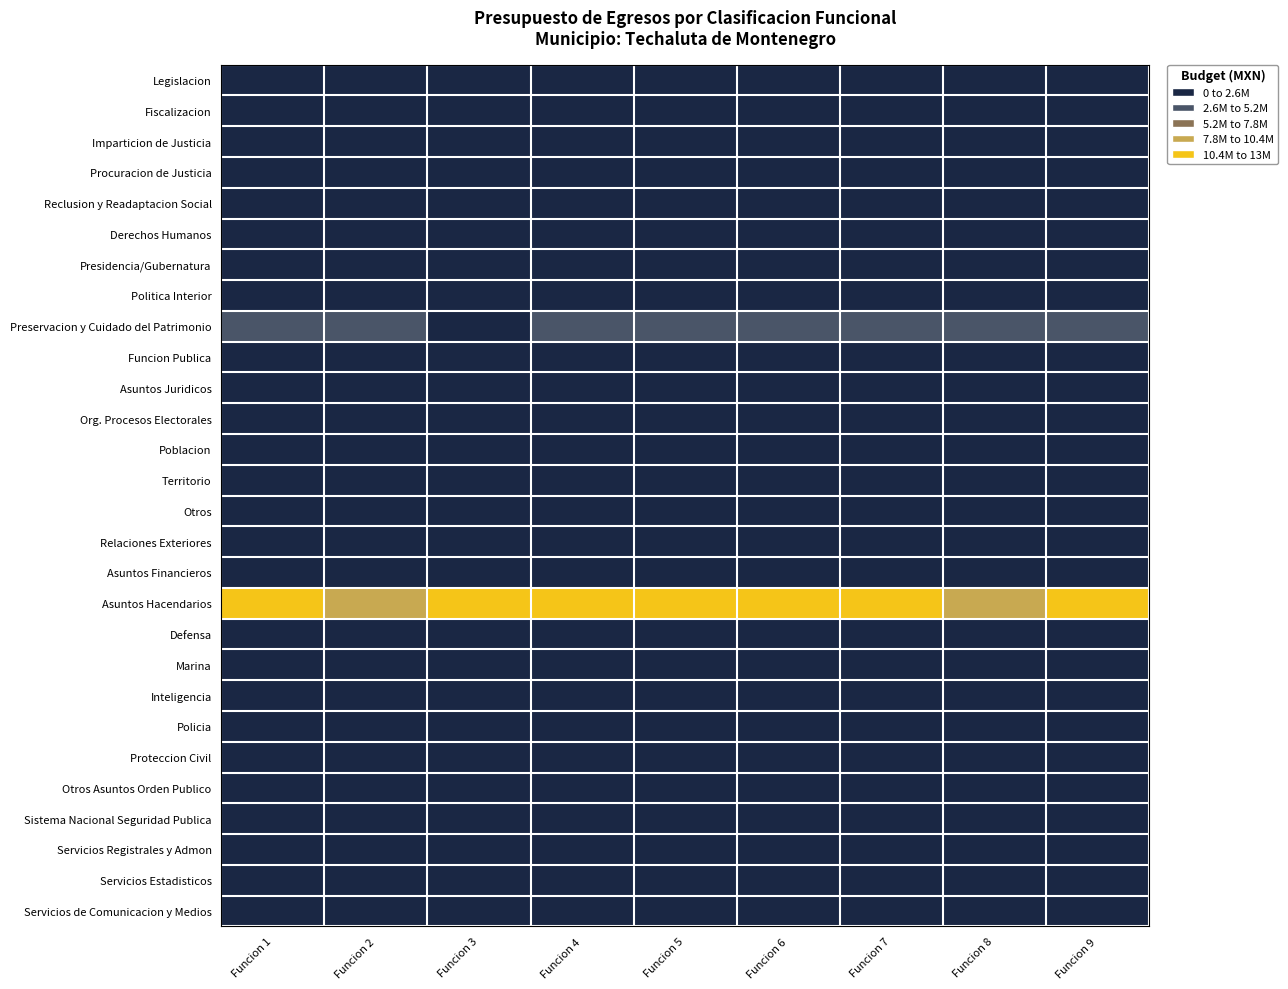

Which label corresponds to the smallest value in the chart?

Funcion 1